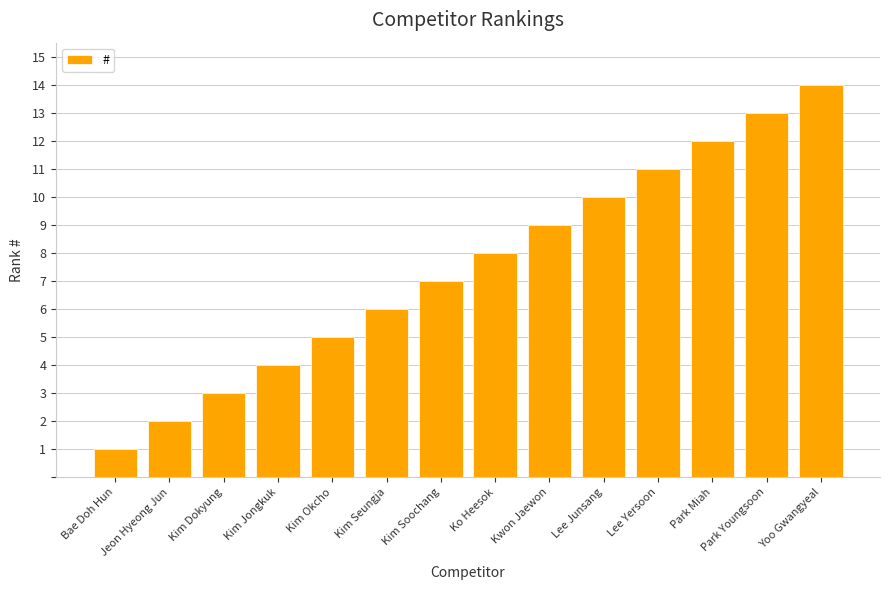

What is the ratio of the value at Park Miah to the value at Kim Seungja?

2.0